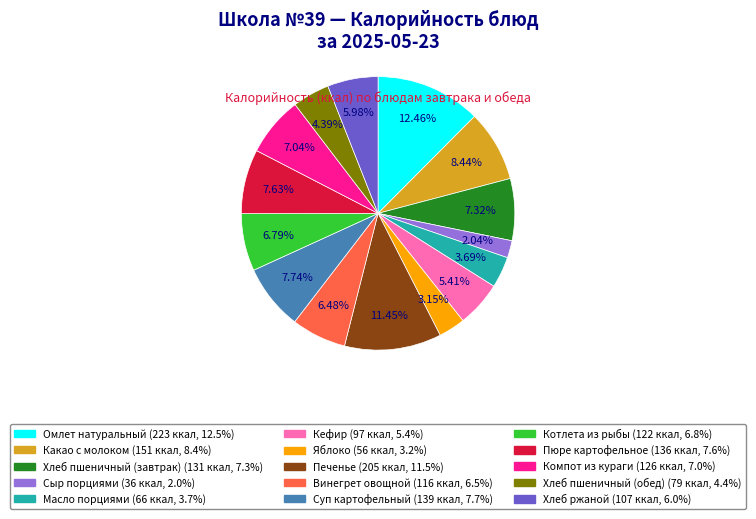

Does Котлета из рыбы account for over 50% of the chart?

No